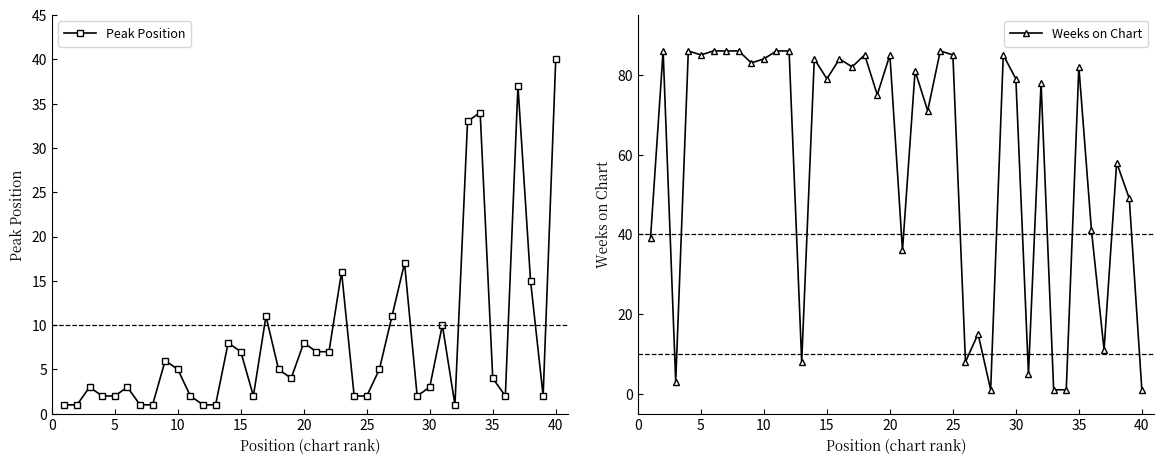

Which category has the highest value in the Peak Position series?

40